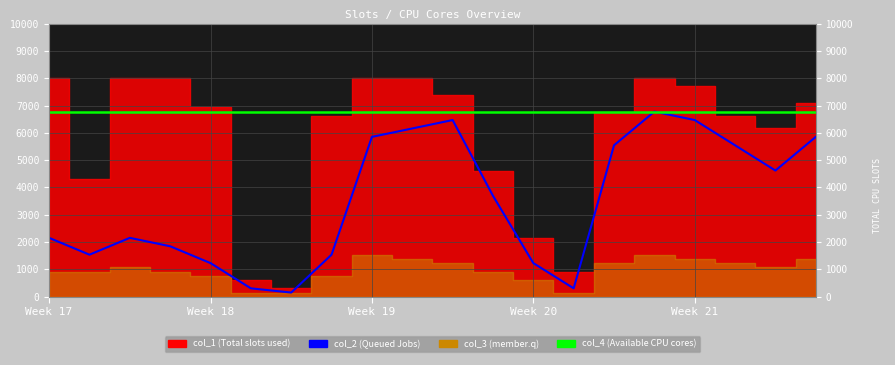

The value of col_4 (Available CPU cores) at 18 is 6776. True or false?

True